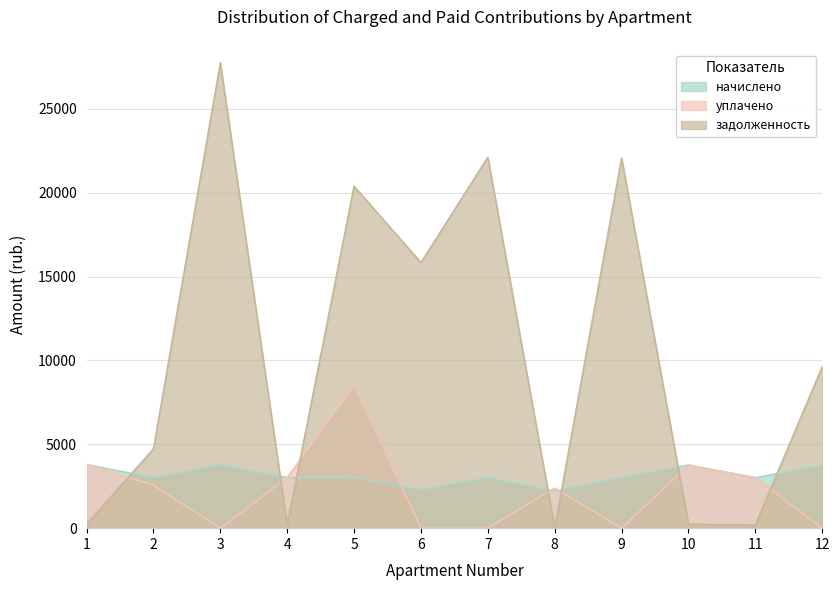

The начислено series shows 1169.4 at 4. True or false?

False